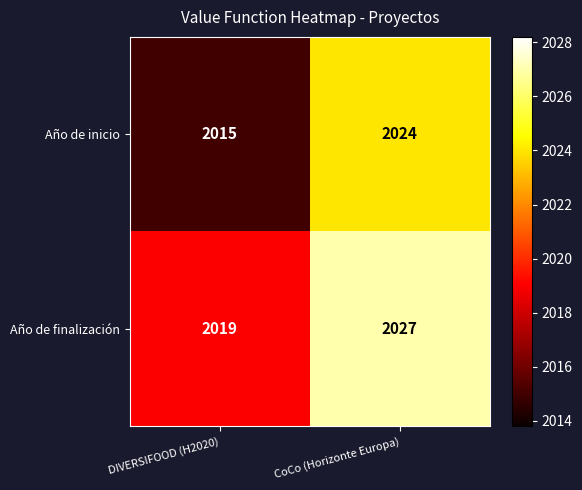

What is the average value of the Año de finalización series?

2023